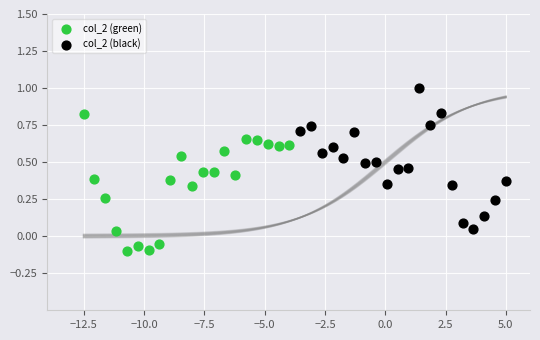

Which series contains the lowest Y value?

col_2 (green)